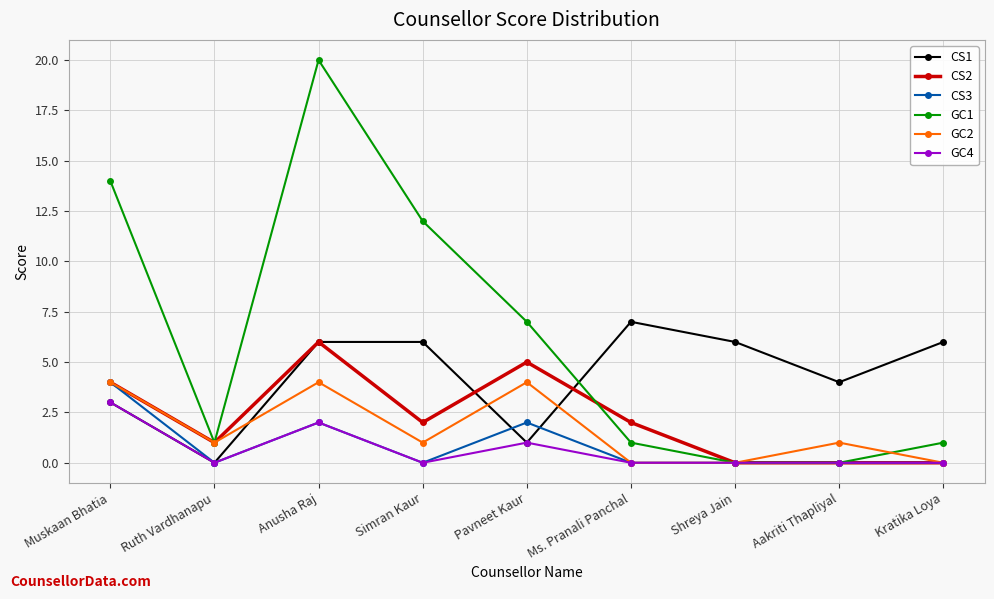

How many data points does each series have?

9